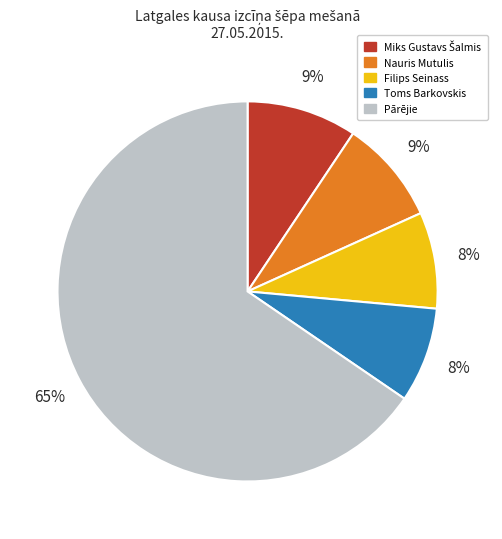

Is it true that Pārējie is 65% of the pie?

True